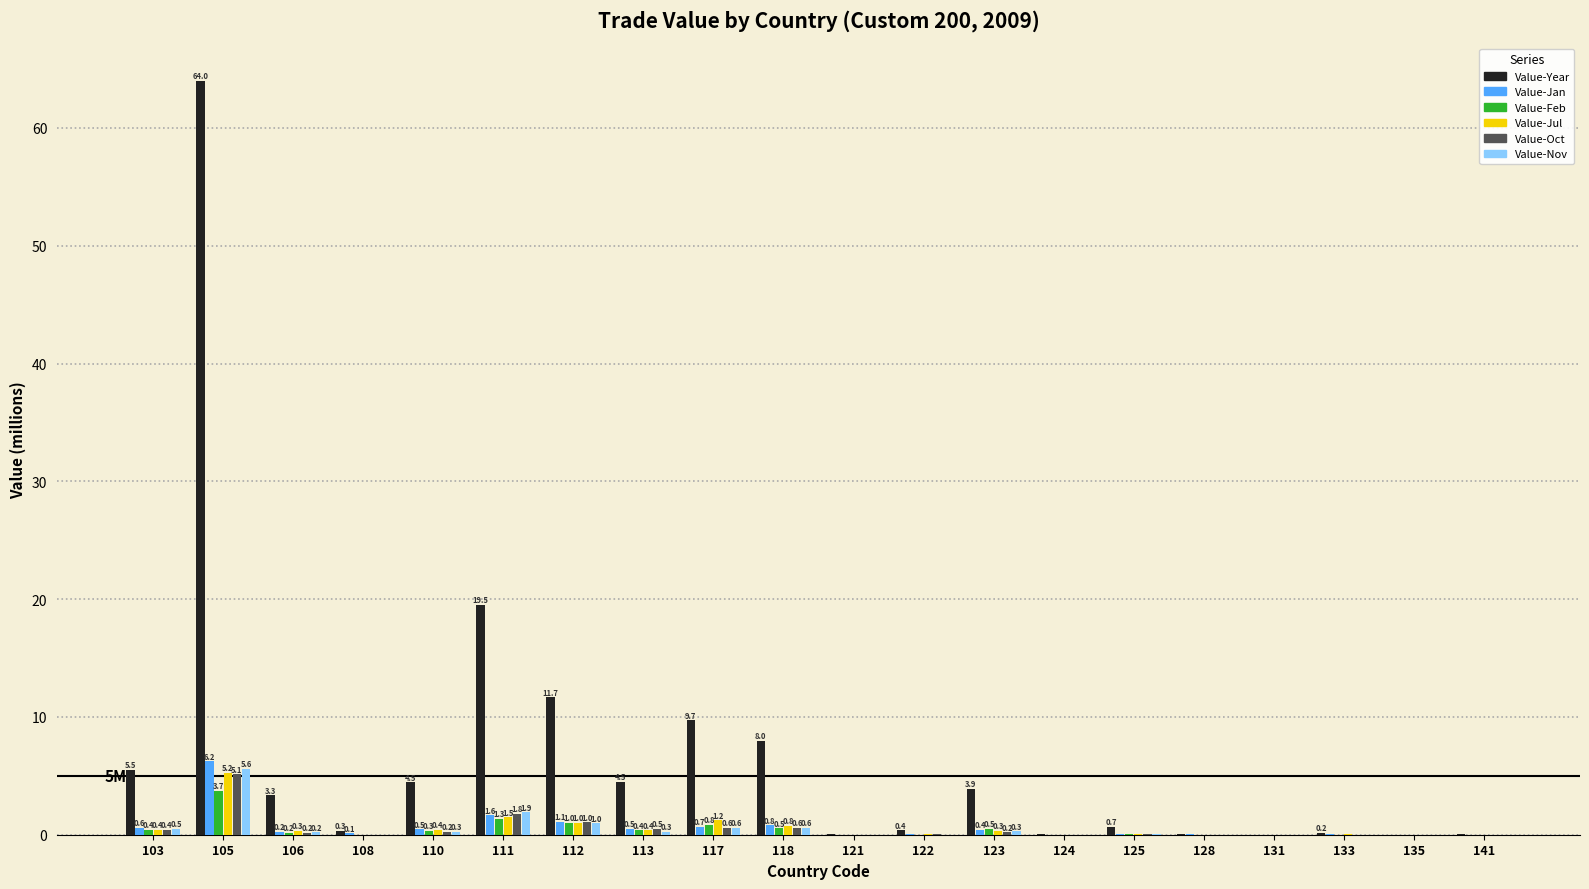

What is the maximum value for Value-Feb?

3.7